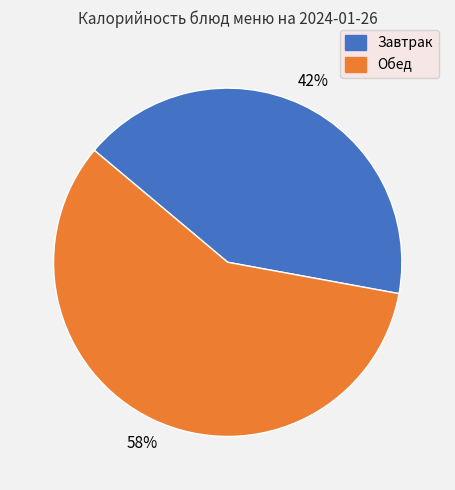

Is there any slice that represents more than half of the pie?

Yes